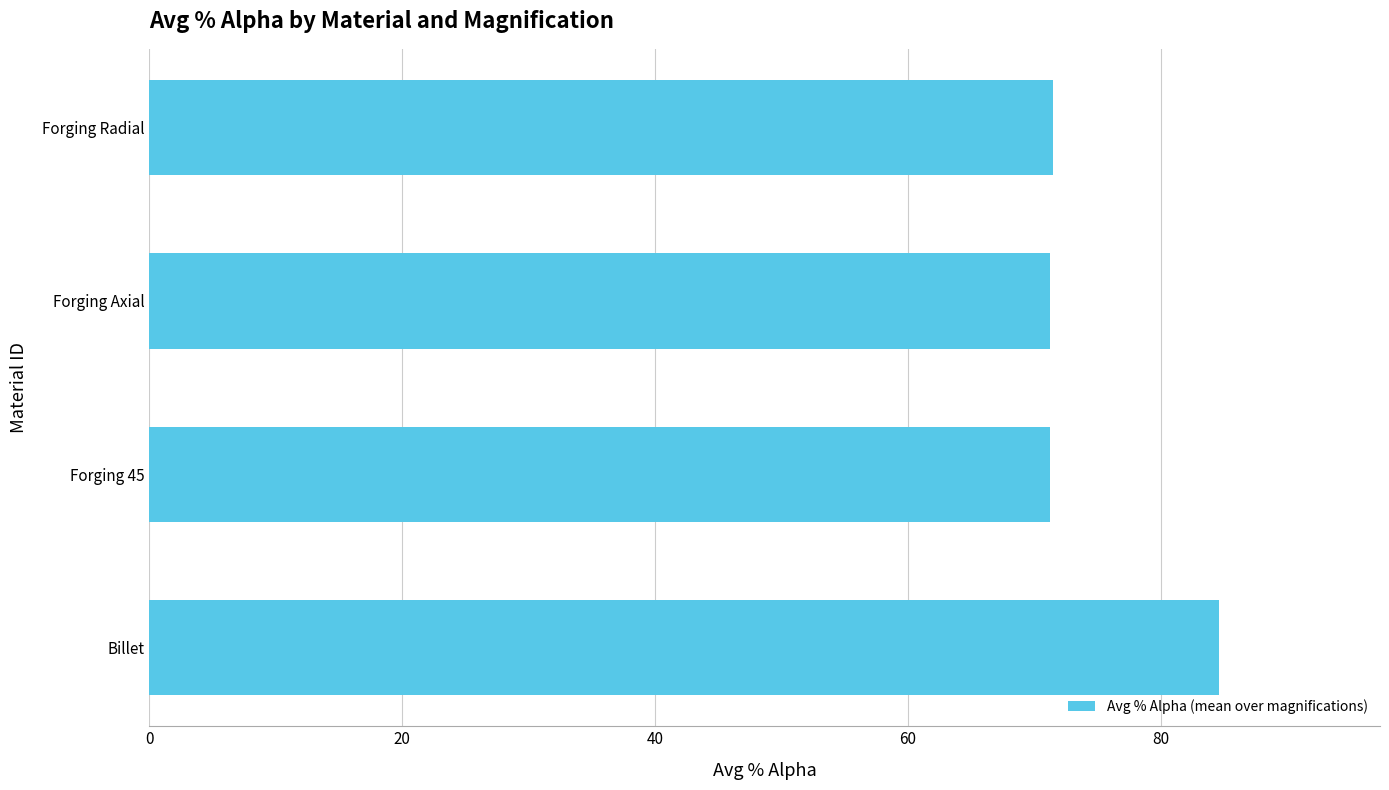

What is the change in value from Billet to Forging Radial?

-13.2